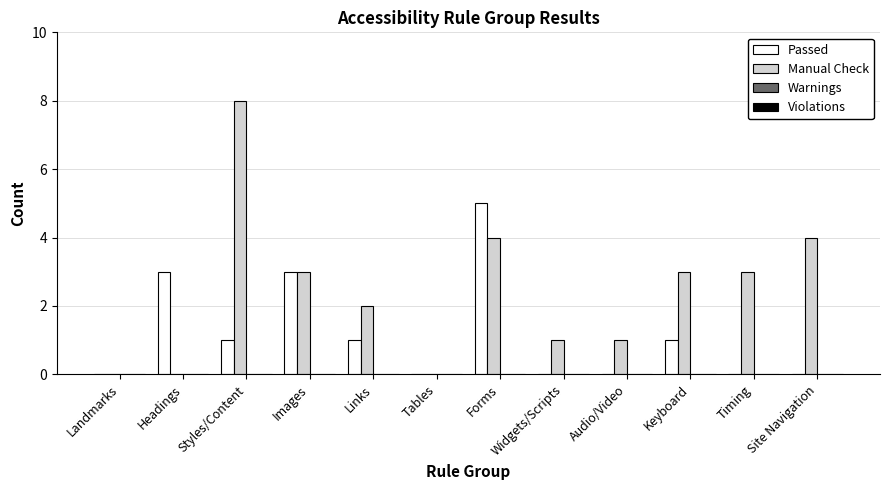

Does the chart contain stacked bars?

No